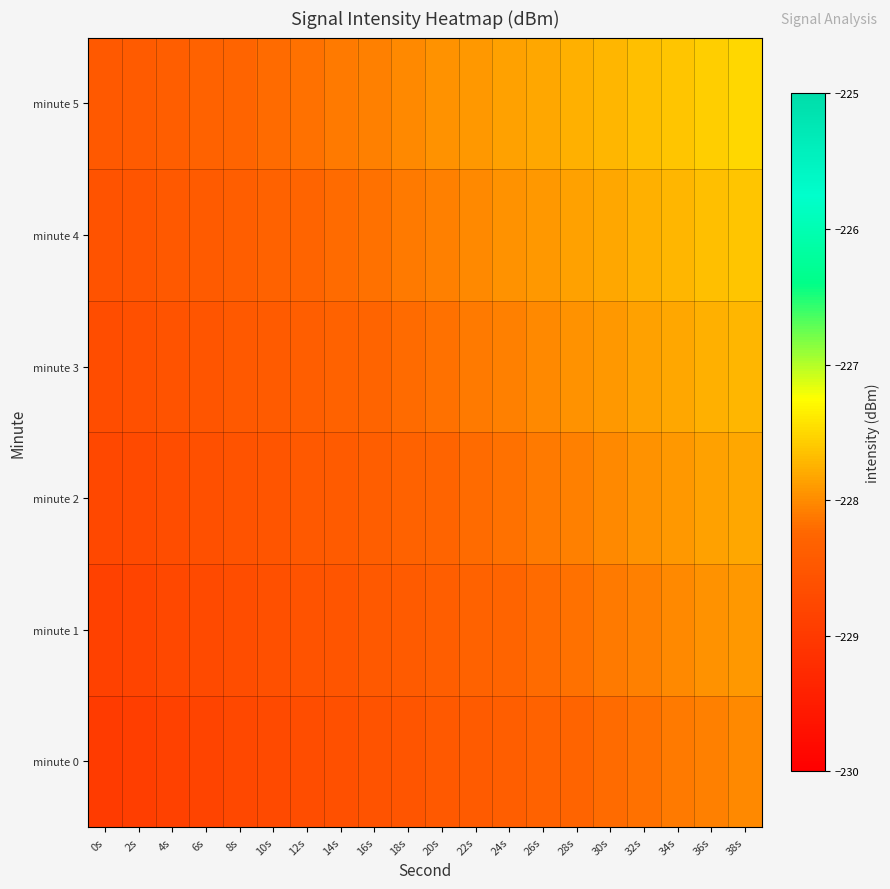

What is the smallest value displayed?

-229.0